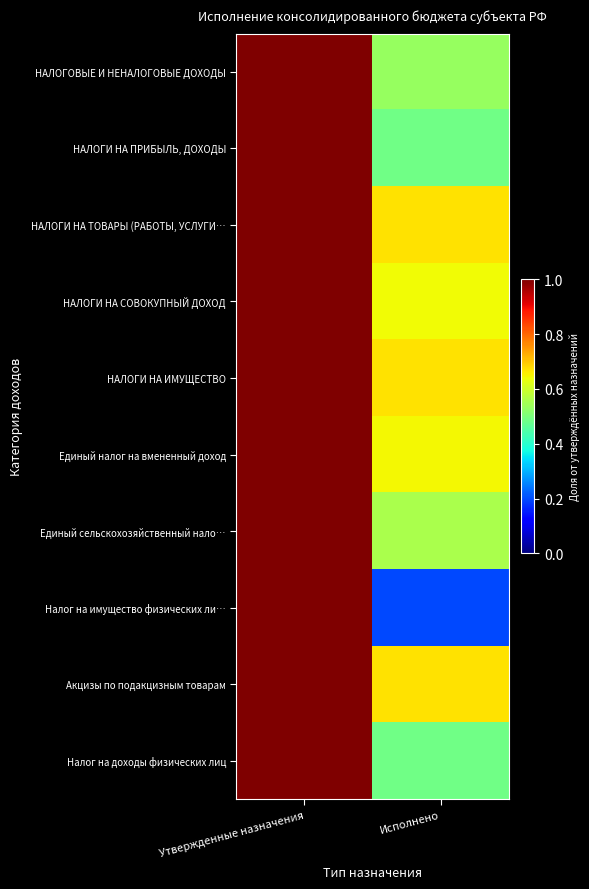

At how many categories does at least one series exceed 0?

2